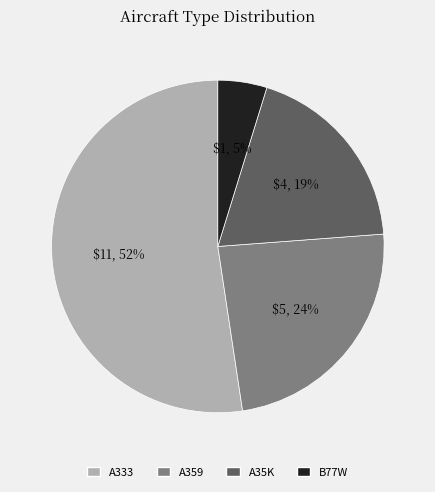

The B77W slice represents 5% of the pie. True or false?

True